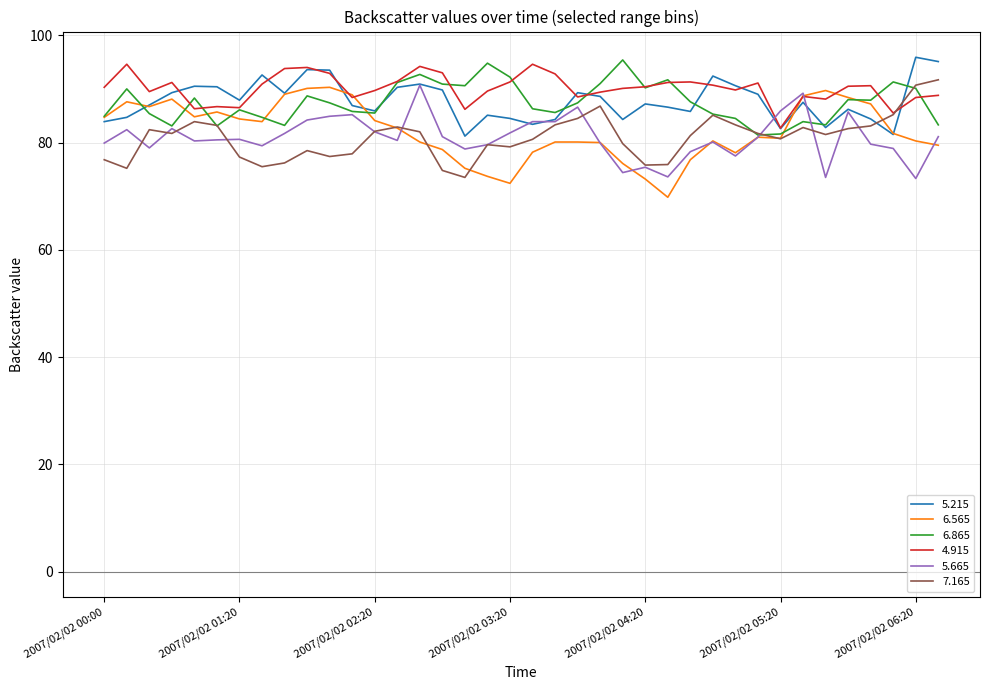

What is the smallest value displayed?

69.8